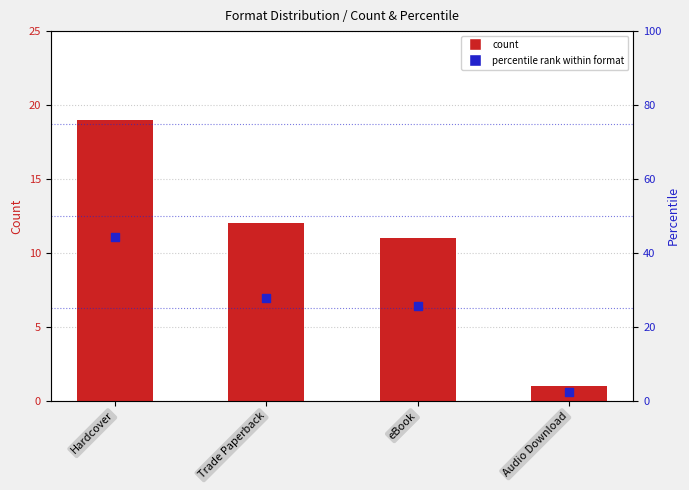

Which series contains the lowest Y value?

count